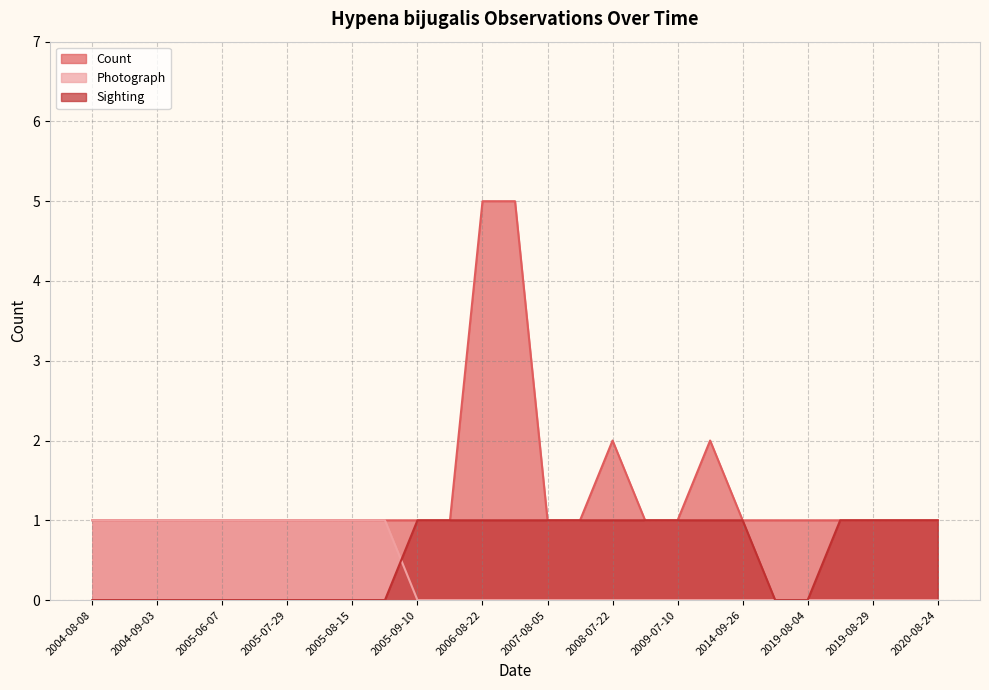

Count the Count values in the range 1 to 2.

25